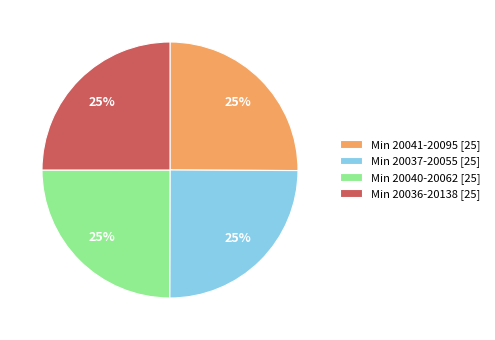

Is there a majority slice in this chart?

No